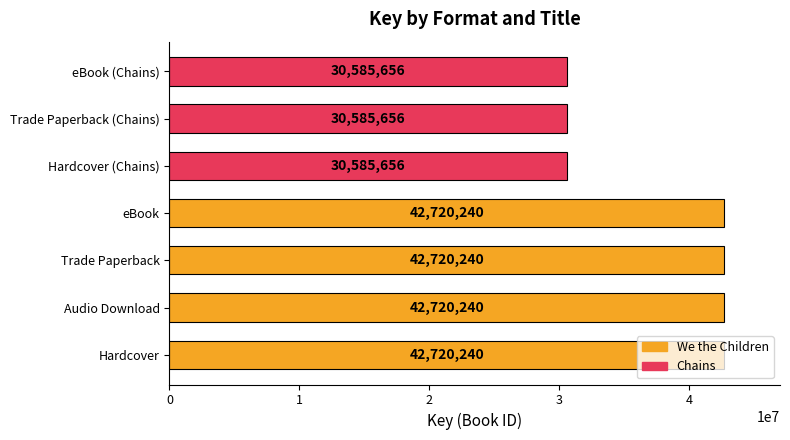

Count the values in the range 30585656 to 42720240.

7